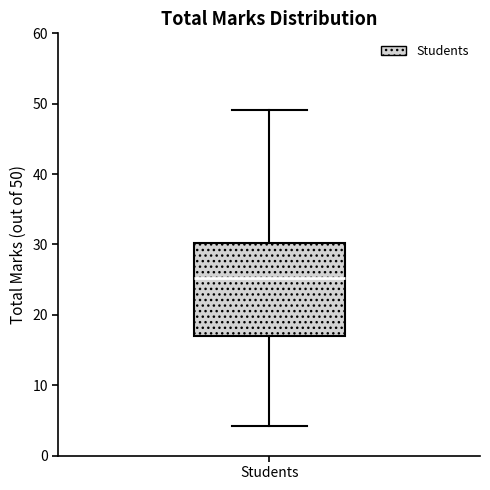

Transcribe this box plot: give where the median line is, the range the box spans, and where the two whiskers end, as read against the y-axis. The values are not printed on the chart, so give them approximately, as read against the axis.

median 25, box 17 to 30, whiskers 4 to 49